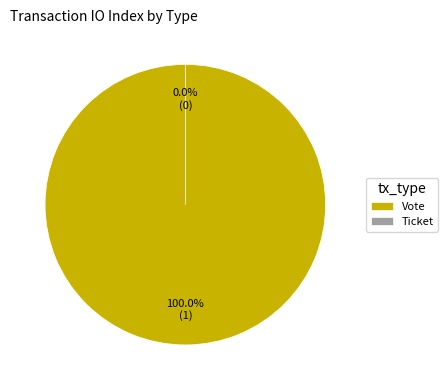

What percentage is the Vote slice, to the nearest percent?

100%